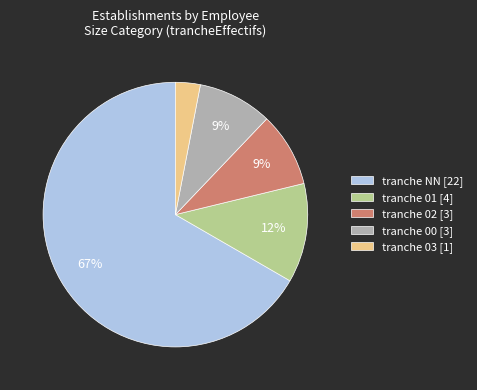

Does any single category account for the majority?

Yes